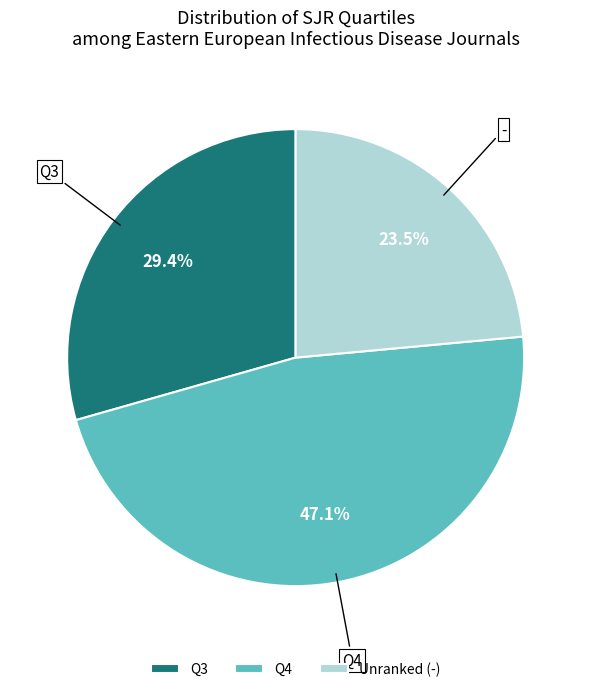

Count the number of slices in the pie.

3